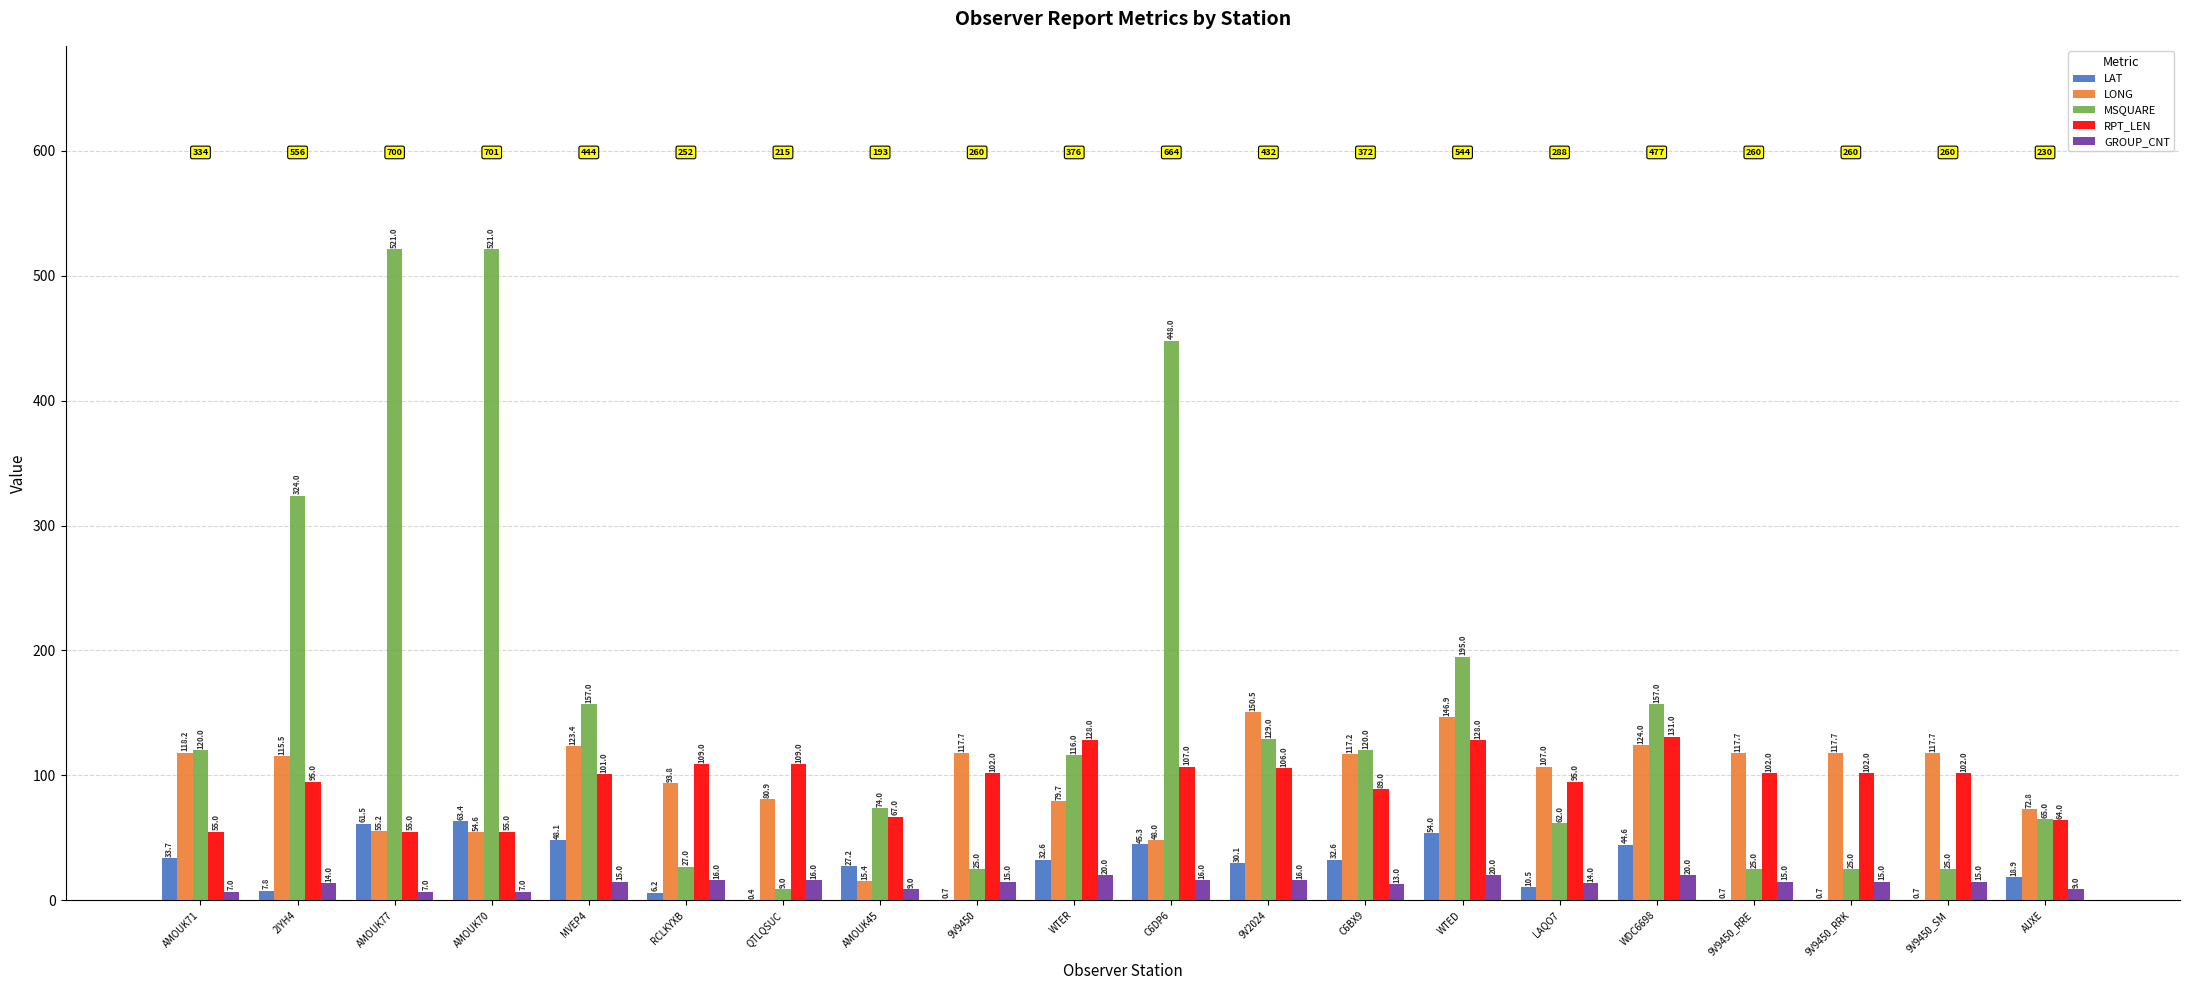

Which series has the largest range (max minus min)?

MSQUARE